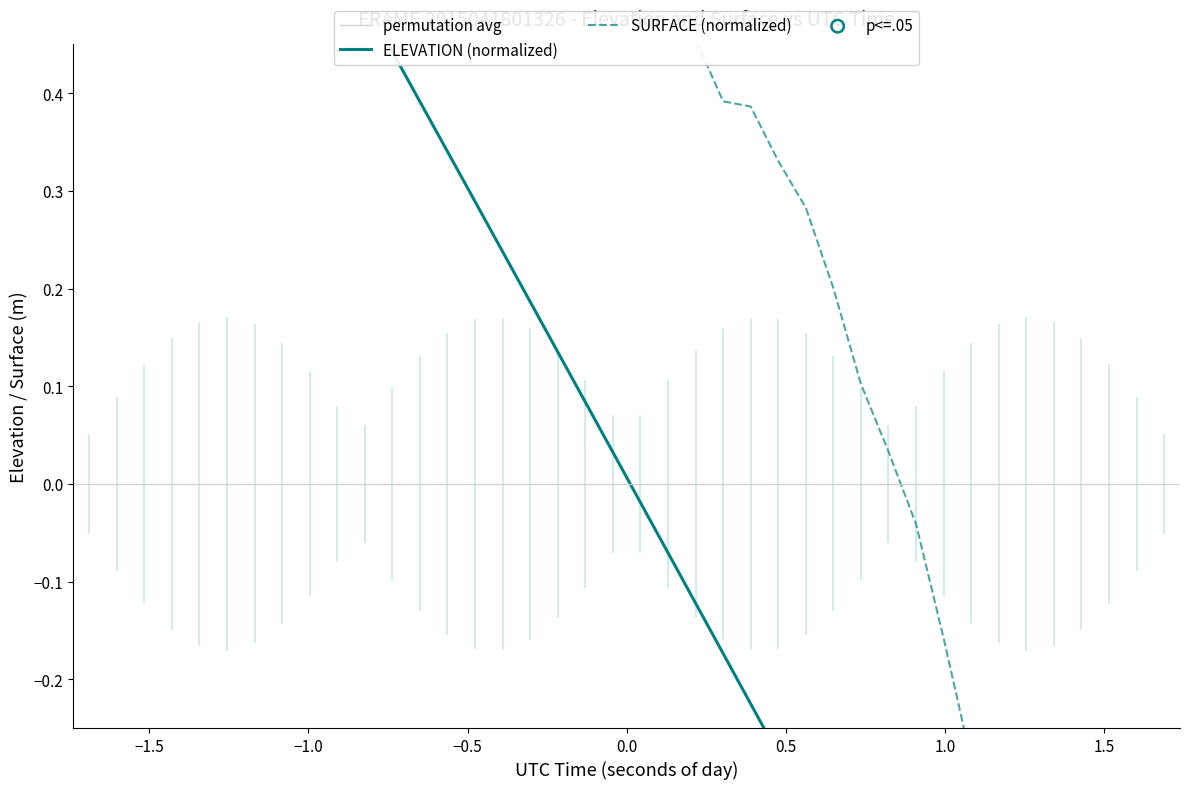

Which series has the largest total across all categories?

SURFACE